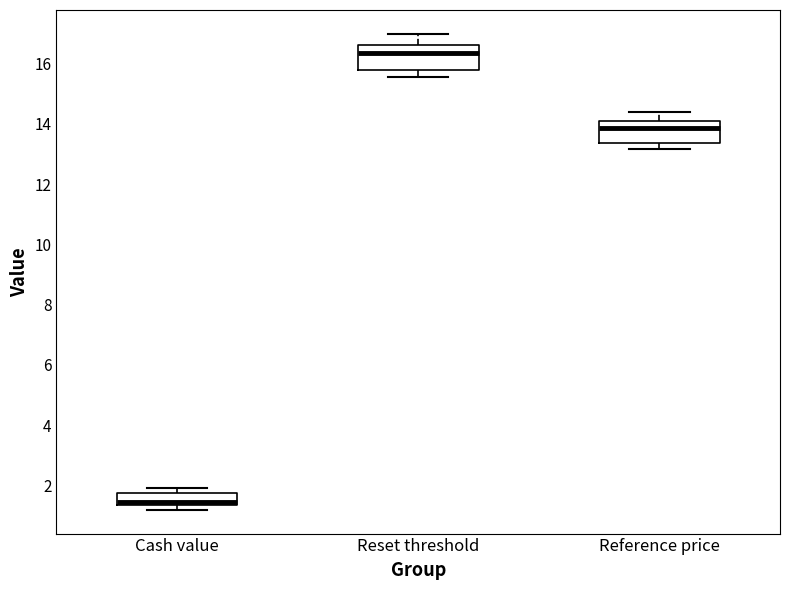

Reading left to right, transcribe this box plot: for each box, give where its median line is, the range the box spans, and where its two whiskers end, as read against the y-axis. The values are not printed on the chart, so give them approximately, as read against the axis.

Cash value: median 1.4 (just above the box's lower edge), box 1.4 to 1.8, whiskers 1.2 to 2.0
Reset threshold: median 16.4, box 15.8 to 16.6, whiskers 15.6 to 17.0
Reference price: median 13.8, box 13.4 to 14.0, whiskers 13.2 to 14.4